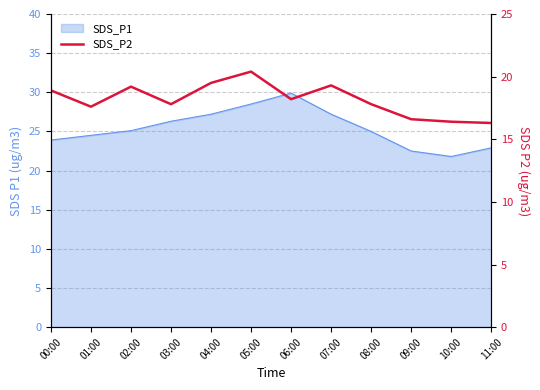

The chart shows a value of 30.8 at 03:00. True or false?

False